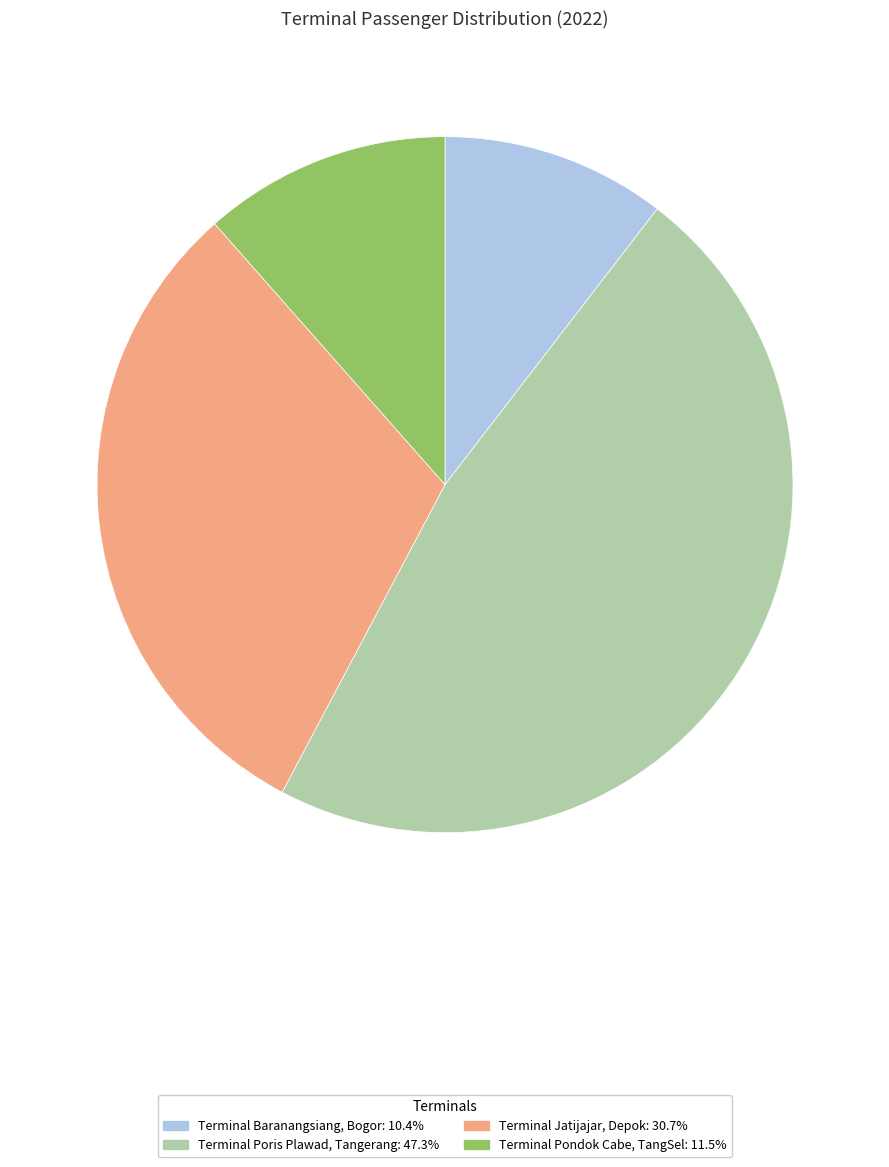

Is it true that Terminal Jatijajar, Depok is 22% of the pie?

False